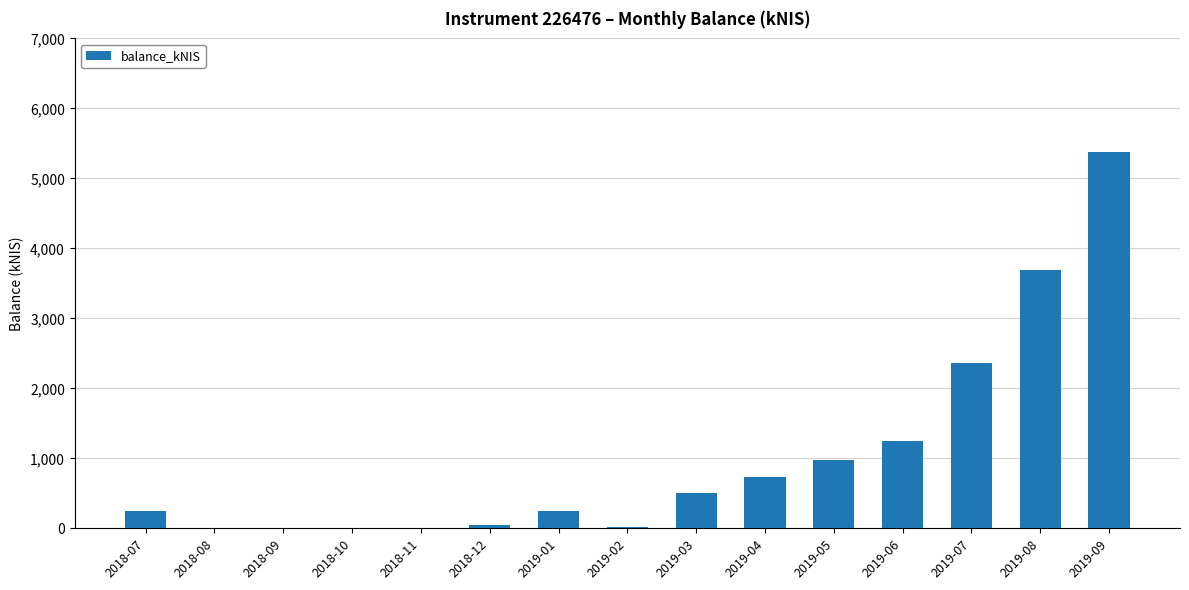

What is the sum of the values at 2018-09 and 2019-04?

725.9